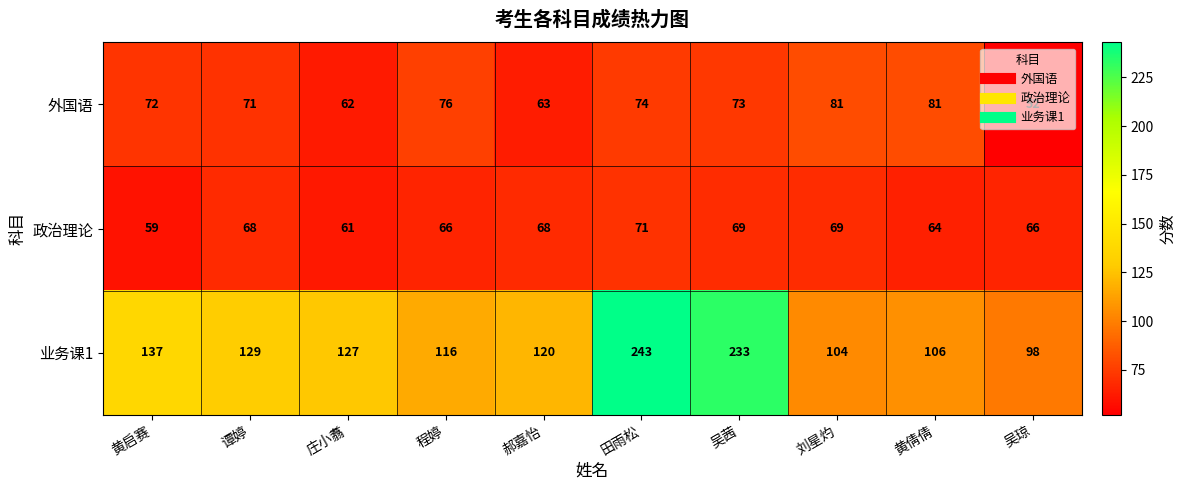

At which label does 外国语 first exceed 73?

程婷